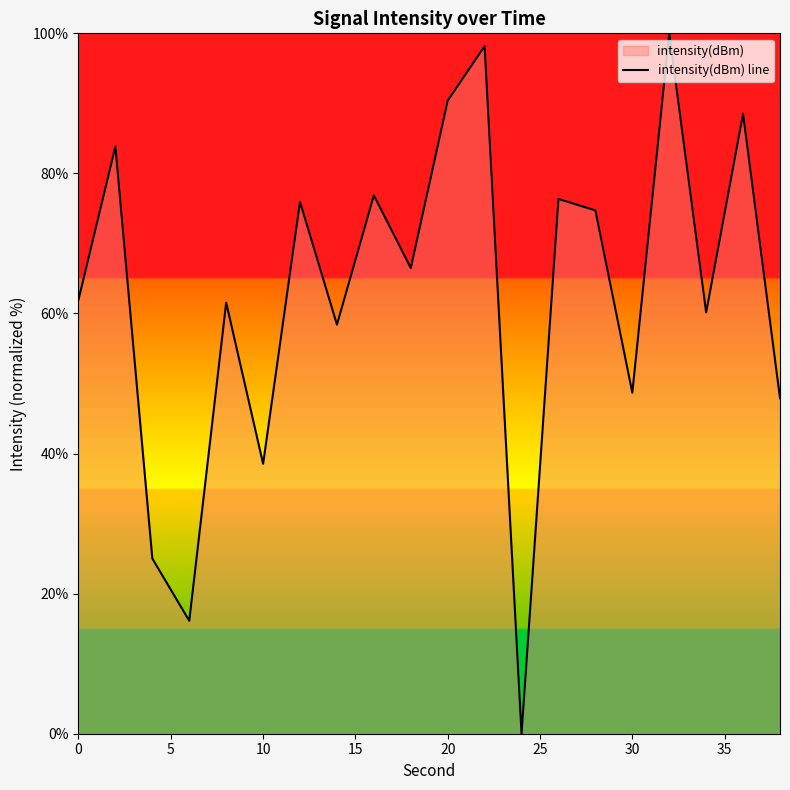

What is the difference between the maximum and minimum values?

100.0